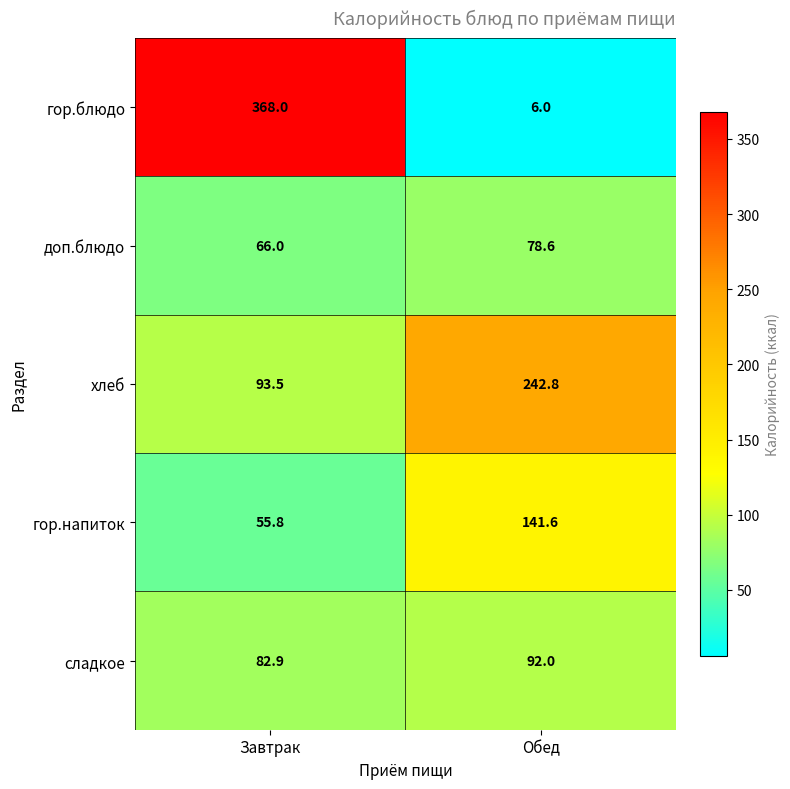

Count the number of data series in this chart.

5